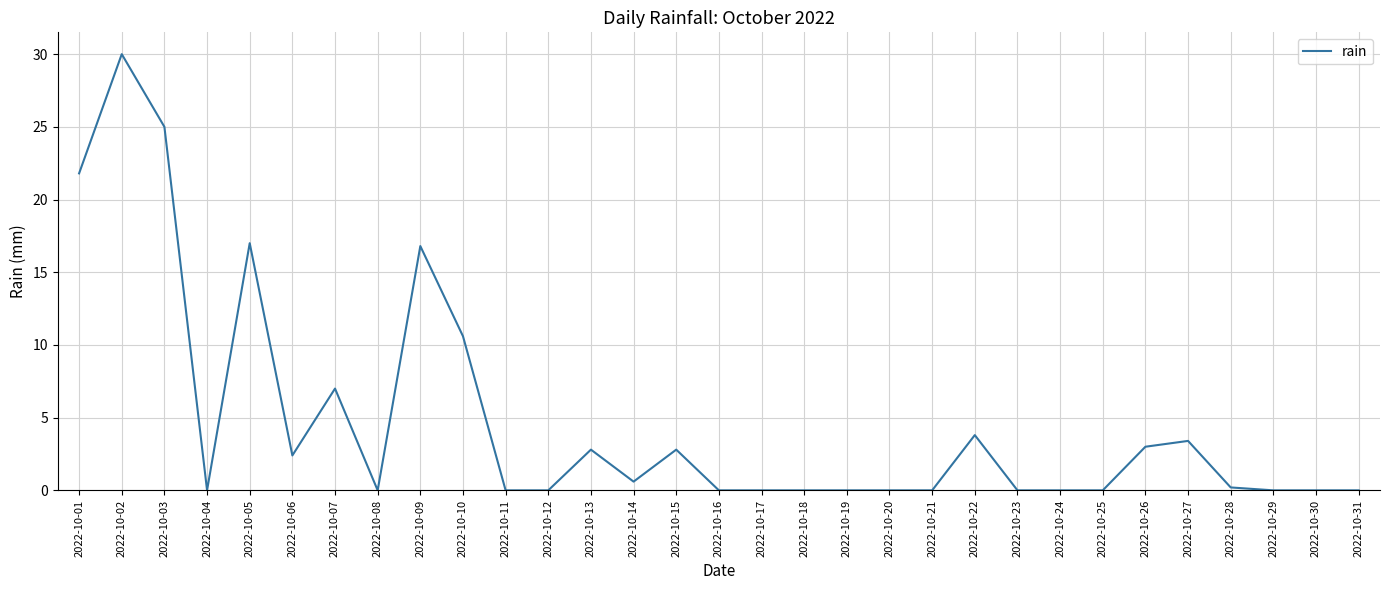

Is this an area chart (filled region under the line)?

No